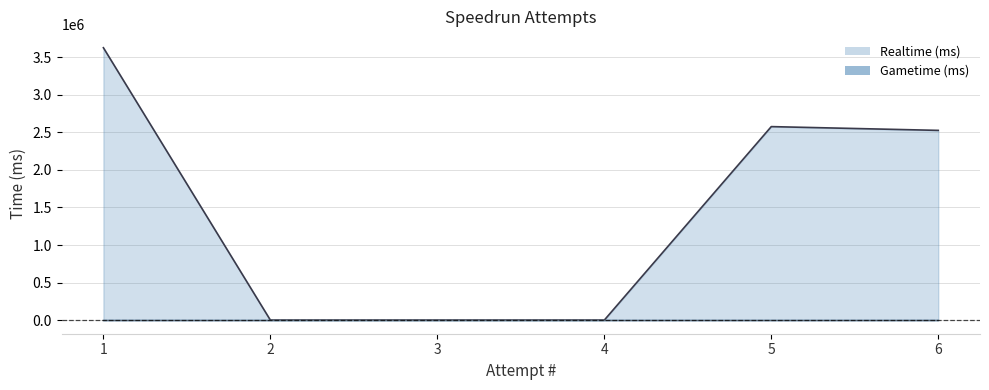

Which category has the lowest value across all series?

2